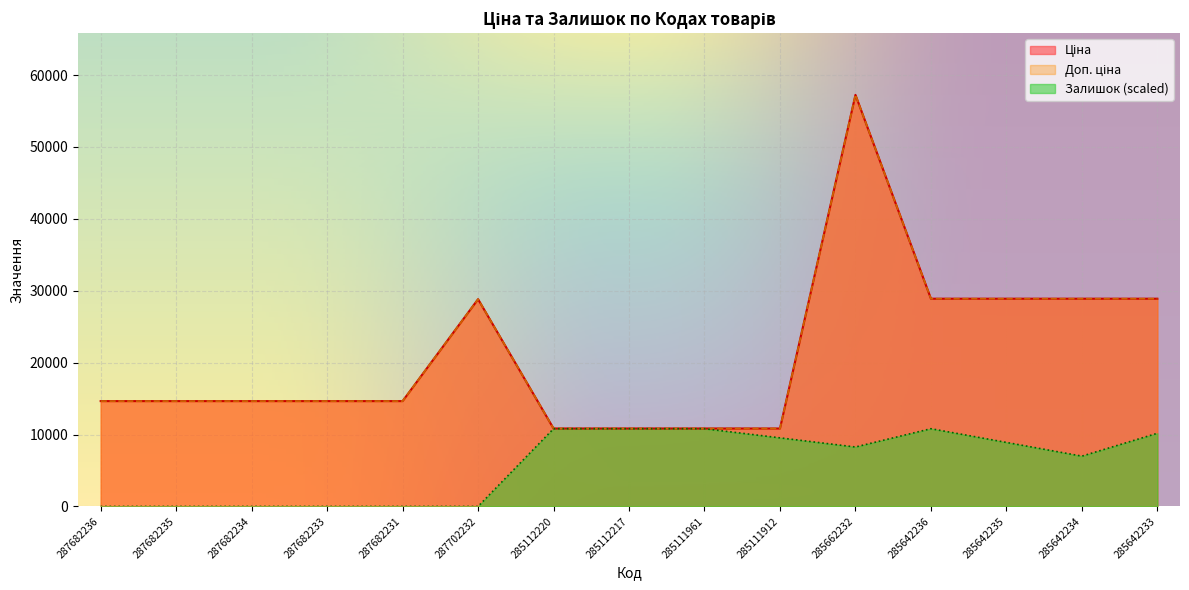

Where is the first local maximum for Ціна?

287702232